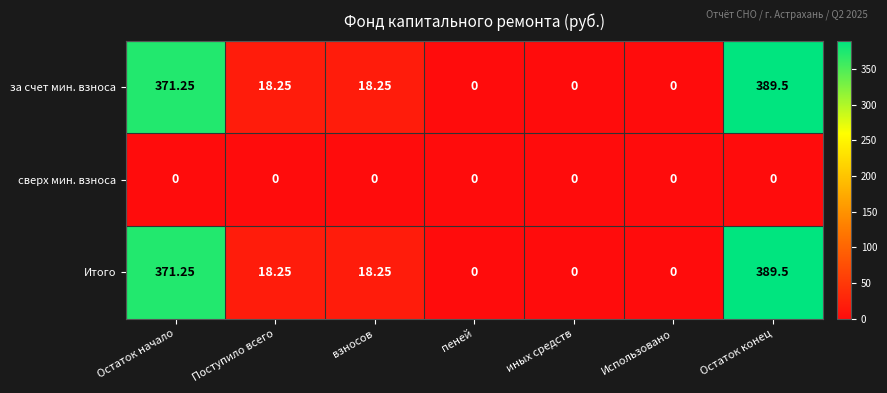

Is the value of за счет мин. взноса at взносов greater than the value of Итого at Остаток начало?

No